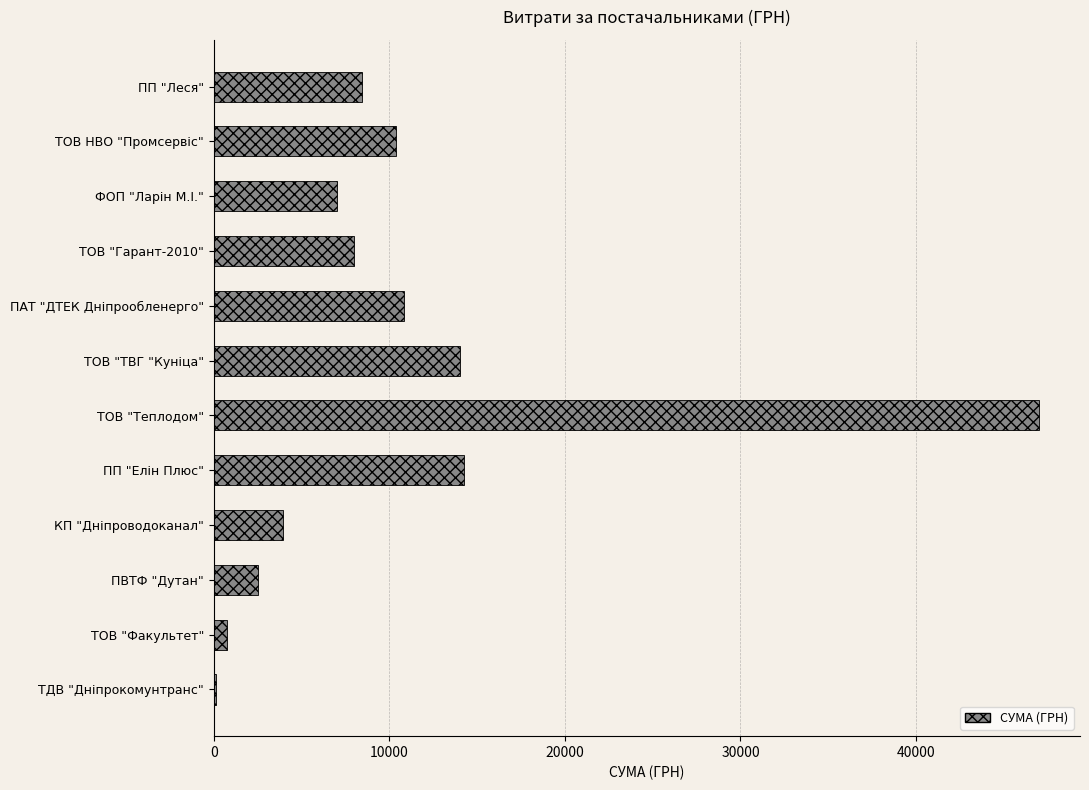

Between ТОВ "Факультет" and ПАТ "ДТЕК Дніпрообленерго", which is larger?

ПАТ "ДТЕК Дніпрообленерго"